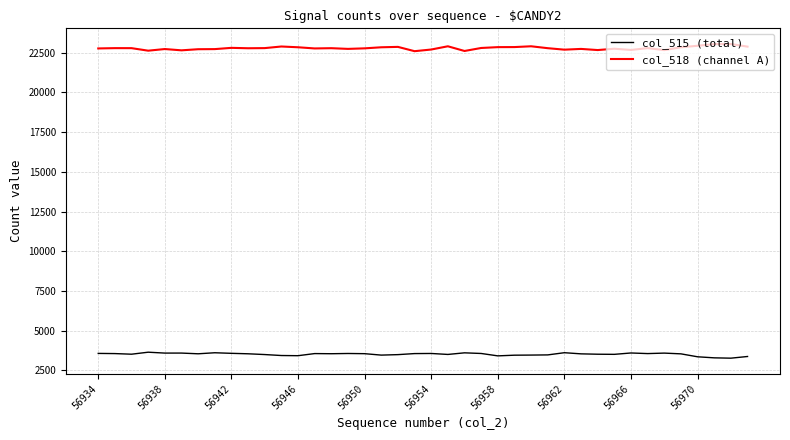

Which series has the largest total across all categories?

col_518 (channel A)